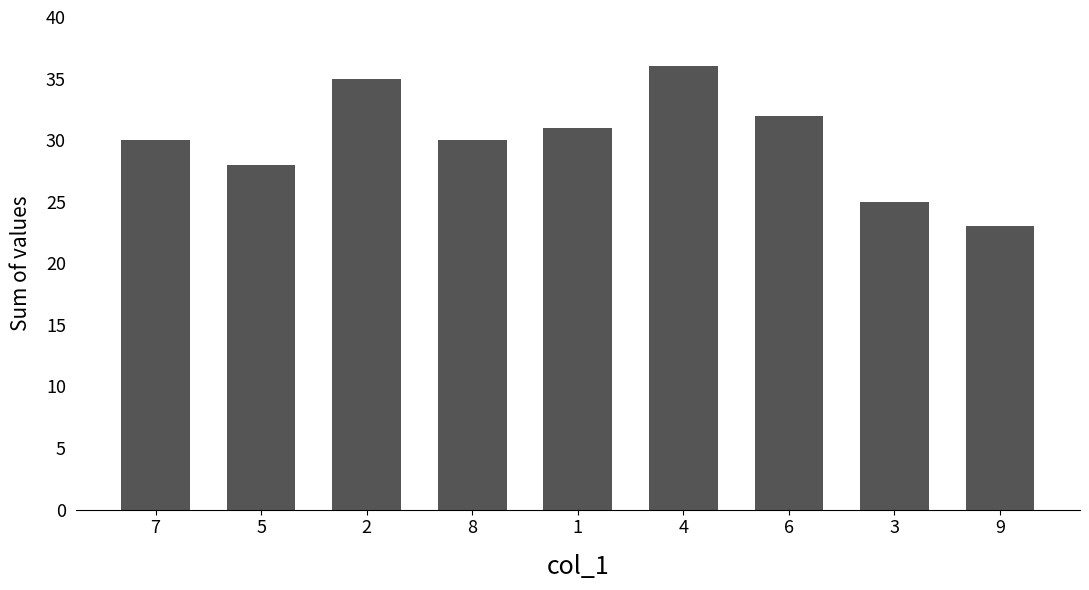

Between 4 and 6, which is larger?

4